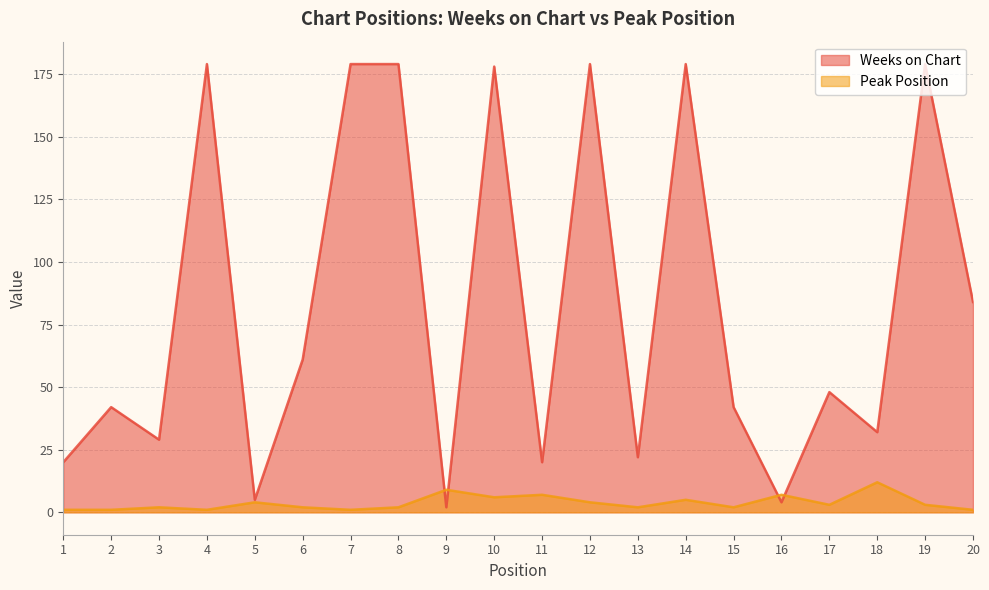

Where is the first local maximum for Peak Position?

3